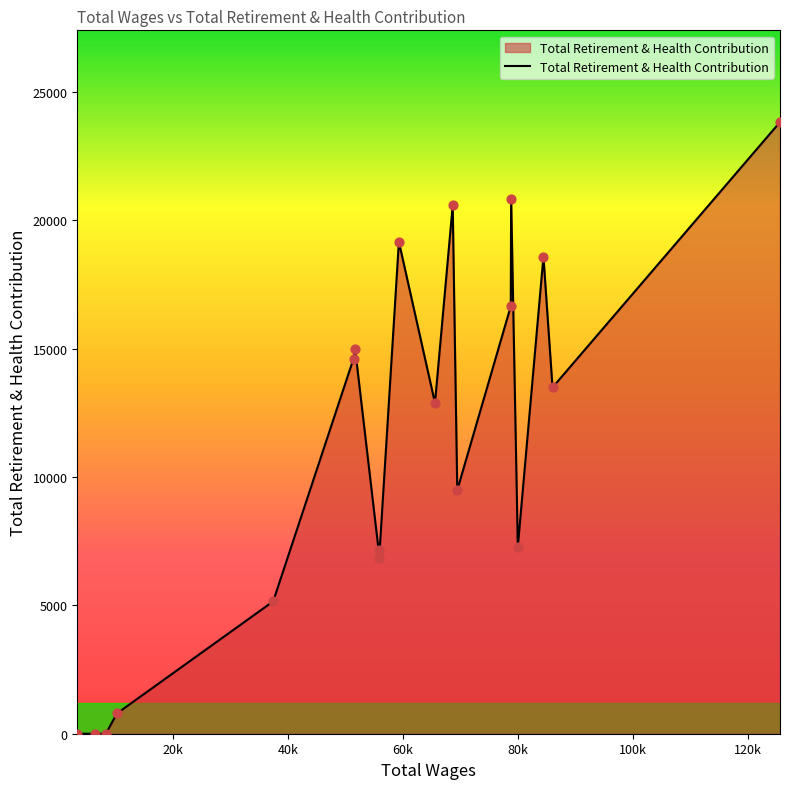

What is the difference between the maximum and minimum values?

23819